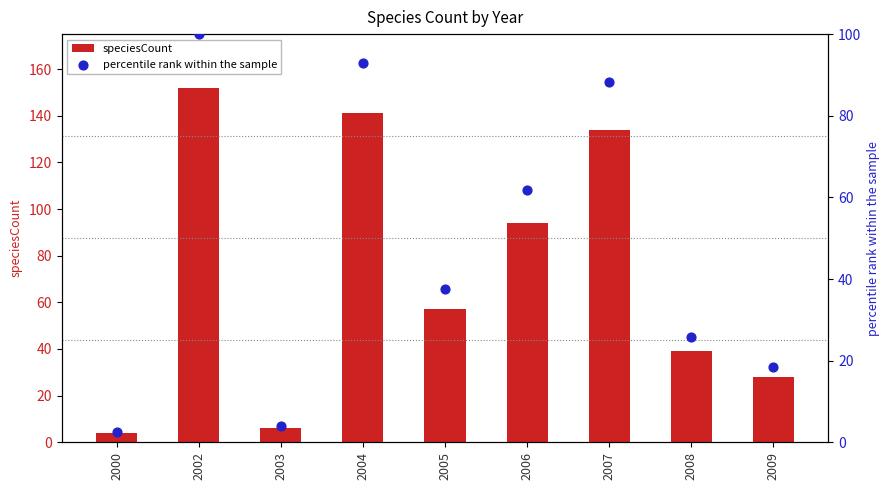

What is the total value across all series at 2005?

94.5